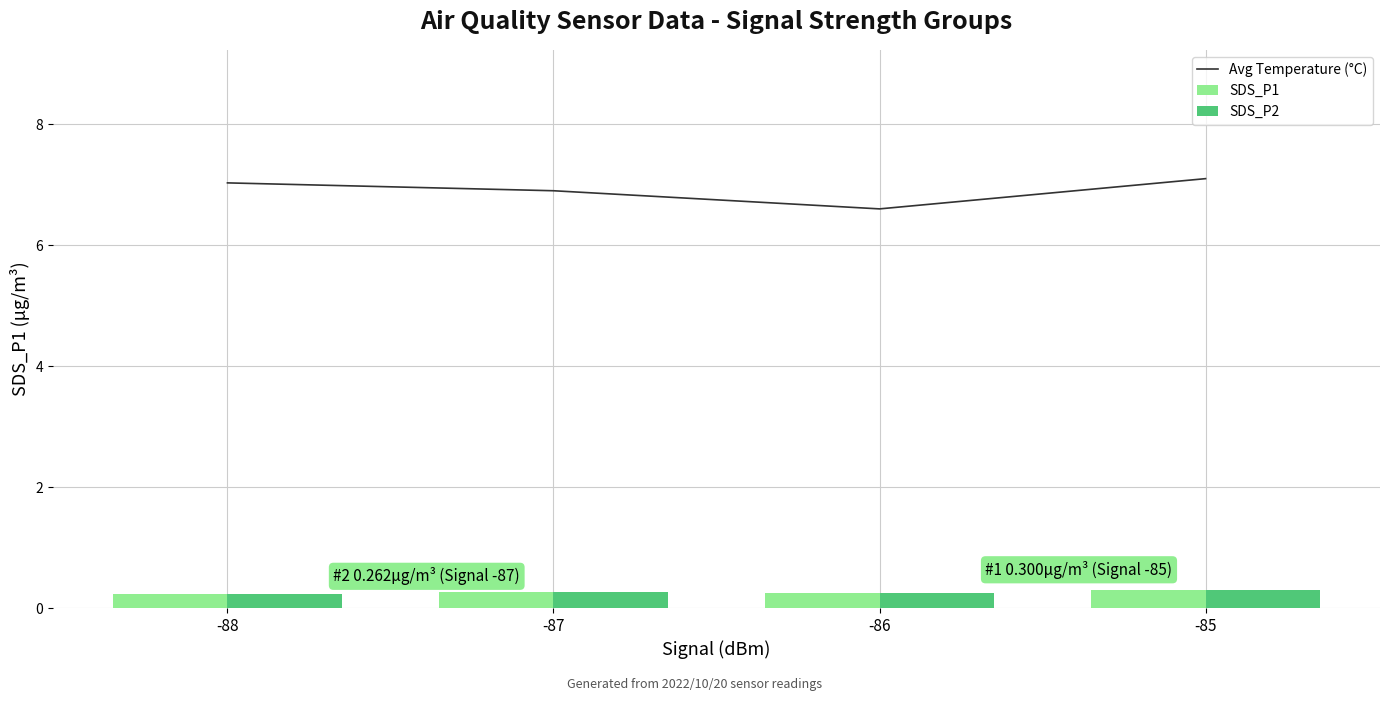

The SDS_P2 series shows 0.2 at -86. True or false?

True